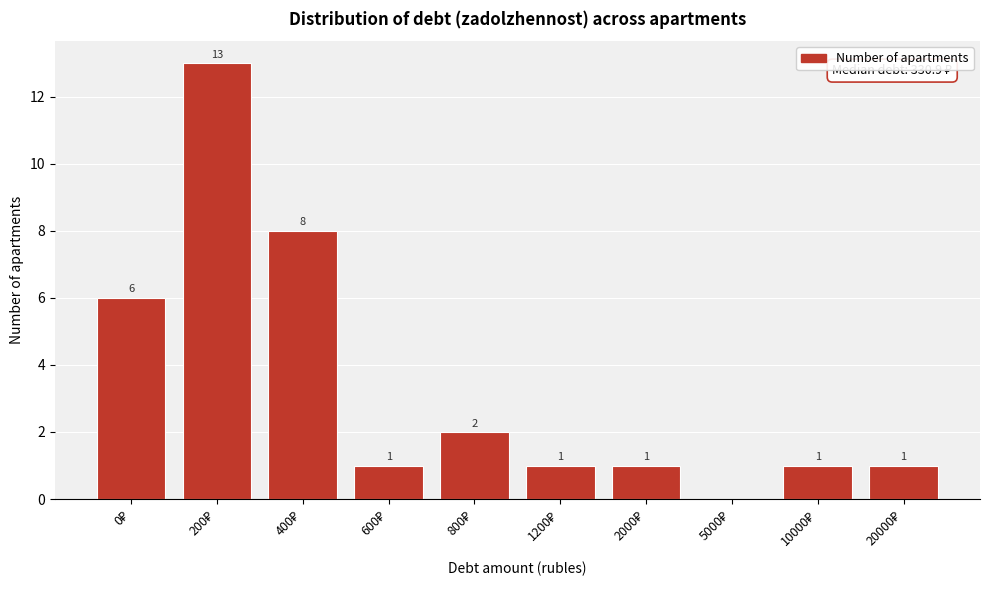

What is the sum of all values?

34